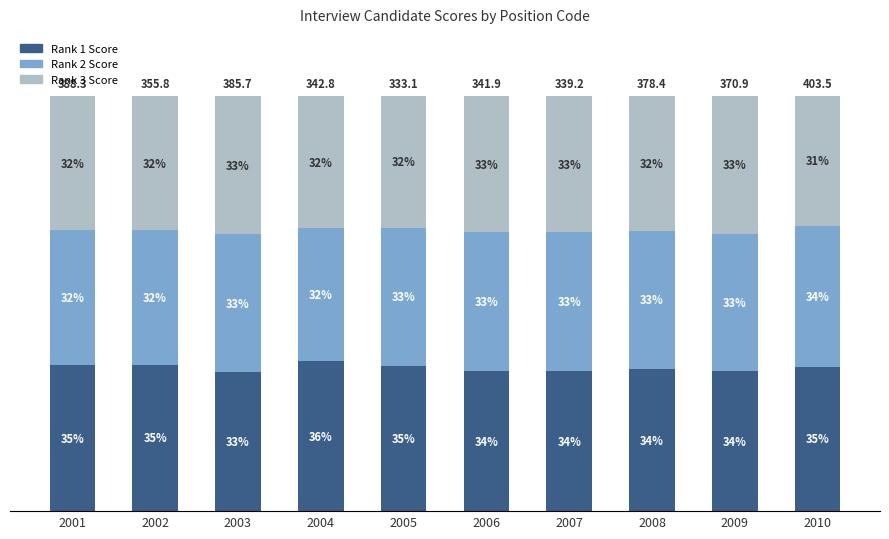

Is it true that Rank 2 Score equals 34.0 at 2010?

True